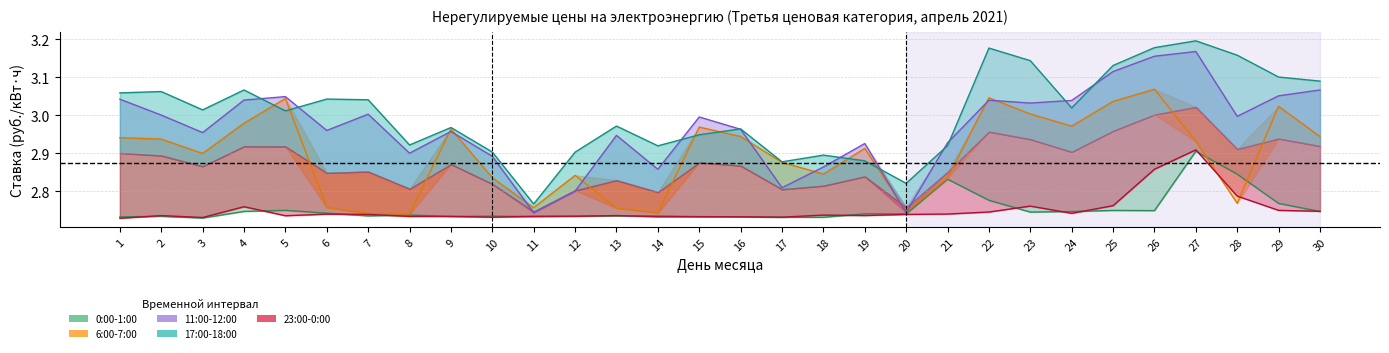

True or false: 11:00-12:00 has more than 0 interior local peaks.

True